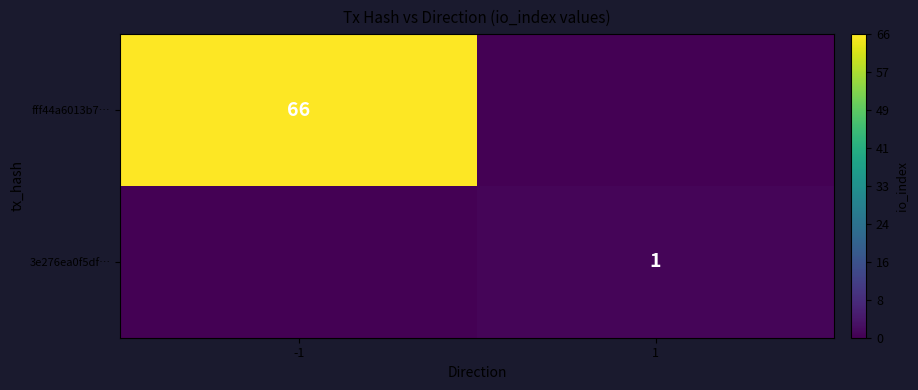

Is the value of fff44a6013b7… at -1 greater than the value of 3e276ea0f5df… at 1?

Yes